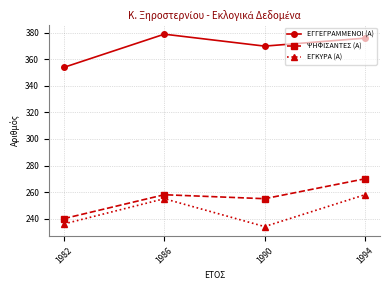

True or false: ΕΓΓΕΓΡΑΜΜΕΝΟΙ (Α) has more than 2 points higher than both neighbors.

False